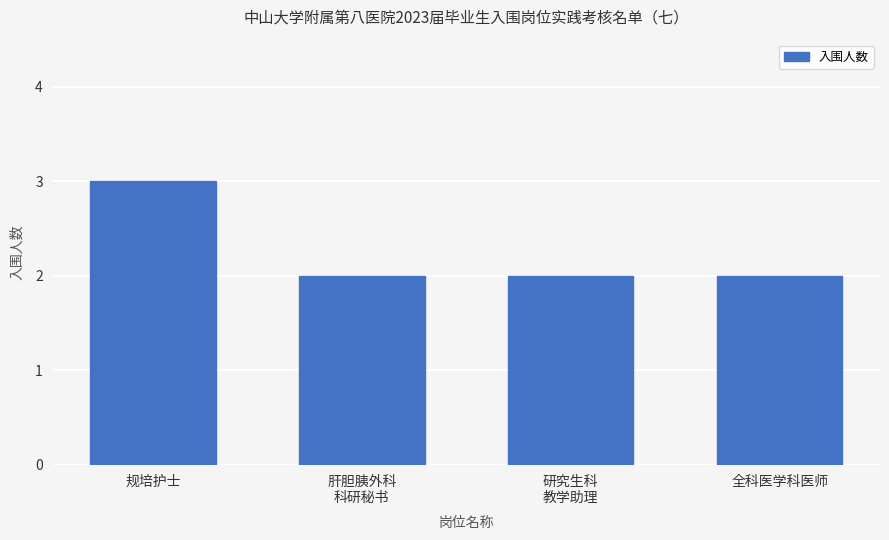

What is the difference between the maximum and minimum values?

1